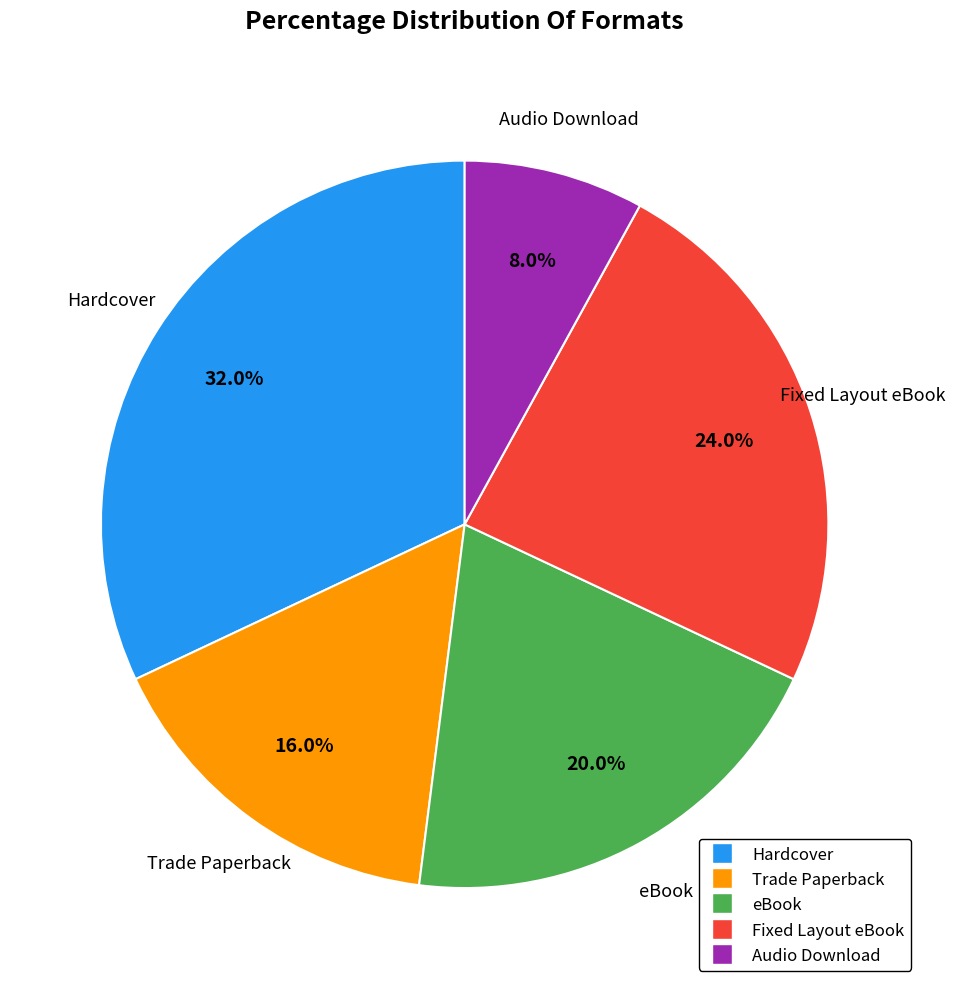

To the nearest percent, what percentage of the pie is Audio Download?

8%